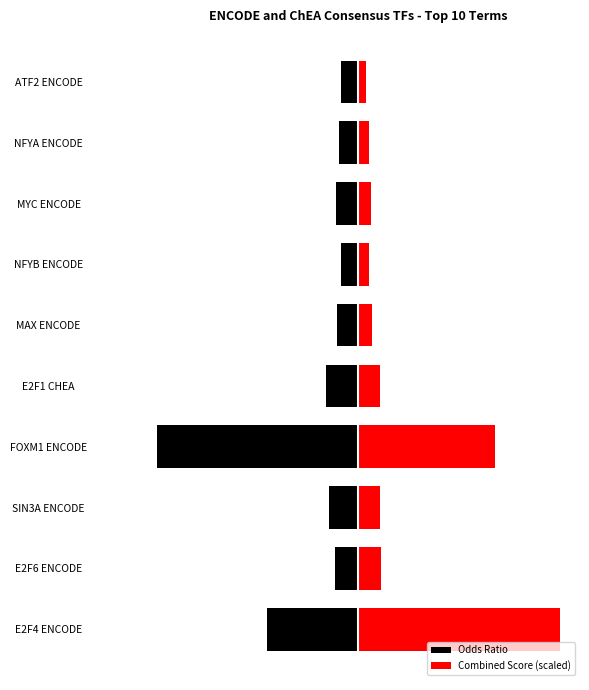

What are all the series names shown in the legend?

Odds Ratio, Combined Score (scaled)